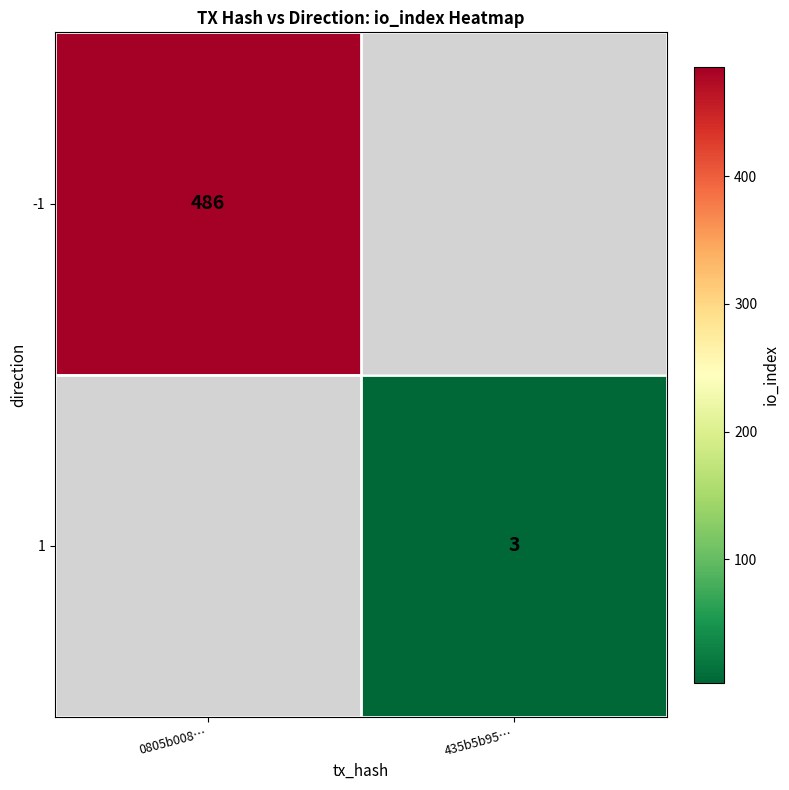

At which category does the chart reach its minimum across all series?

435b5b95…